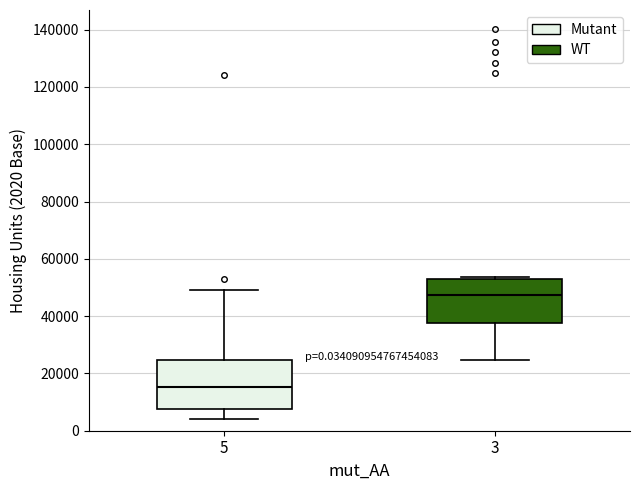

Reading left to right, read every box against the y-axis: the position of its median line, the range the box covers, and the ends of its whiskers. The values are not printed on the chart, so give them approximately, as read against the axis.

5: median 16000, box 8000 to 24000, whiskers 4000 to 50000
3: median 48000, box 38000 to 54000, whiskers 24000 to 54000